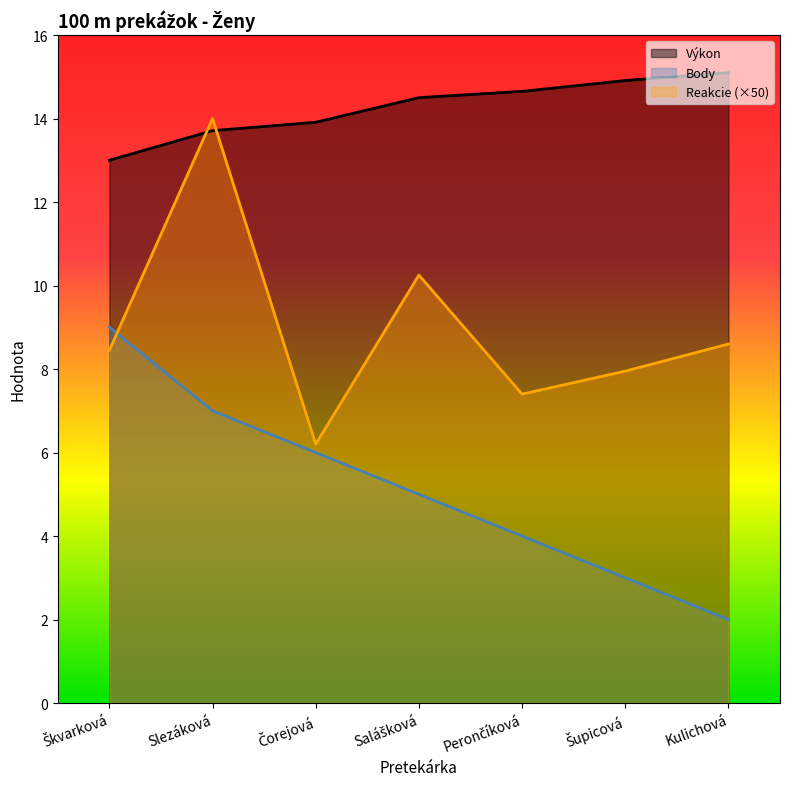

Read the Výkon value at Šupicová.

14.9